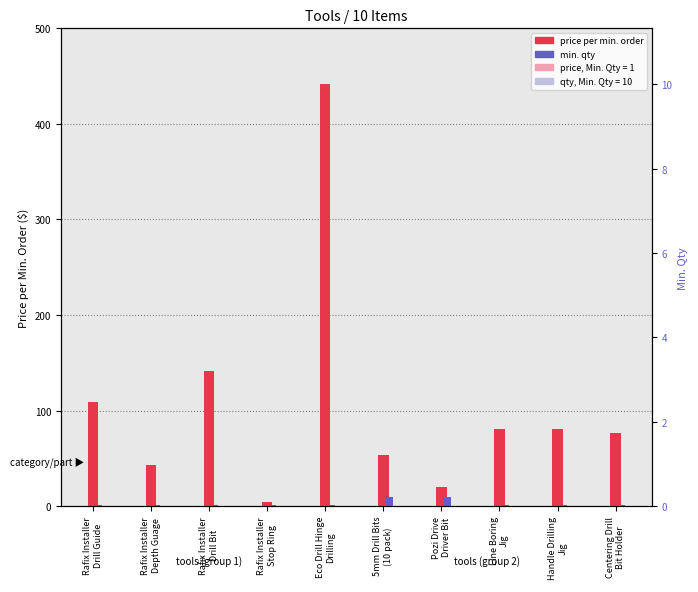

At how many categories does at least one series exceed 7?

9